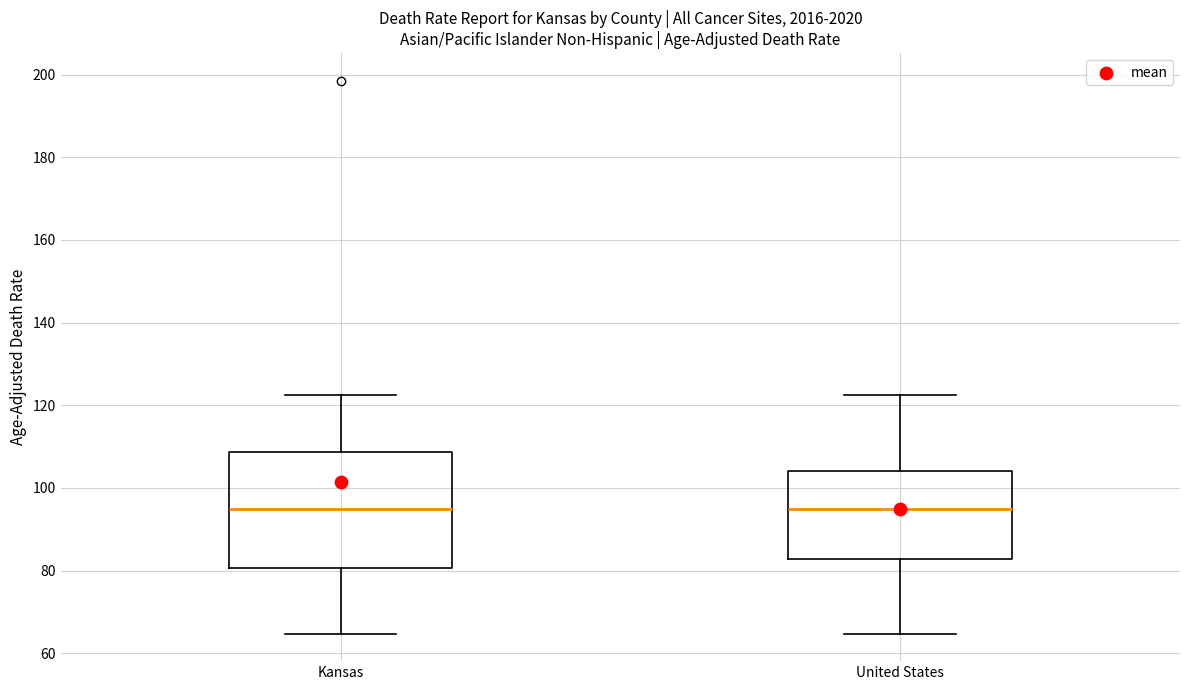

Reading left to right, transcribe this box plot: for each box, give where its median line is, the range the box spans, and where its two whiskers end, as read against the y-axis. The values are not printed on the chart, so give them approximately, as read against the axis.

Kansas: median 94, box 80 to 108, whiskers 64 to 122
United States: median 94, box 82 to 104, whiskers 64 to 122